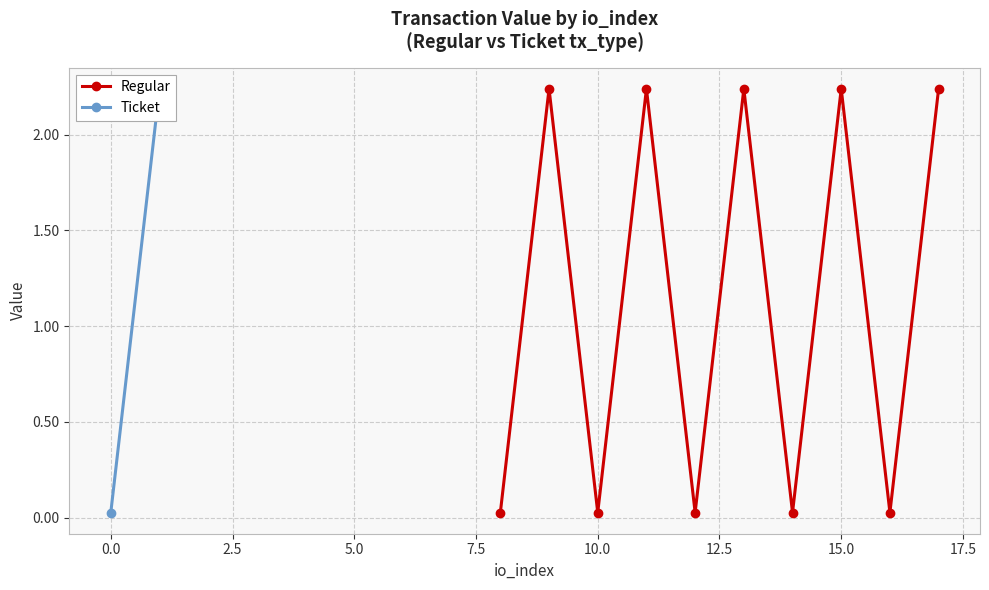

What is the greatest value displayed?

2.2